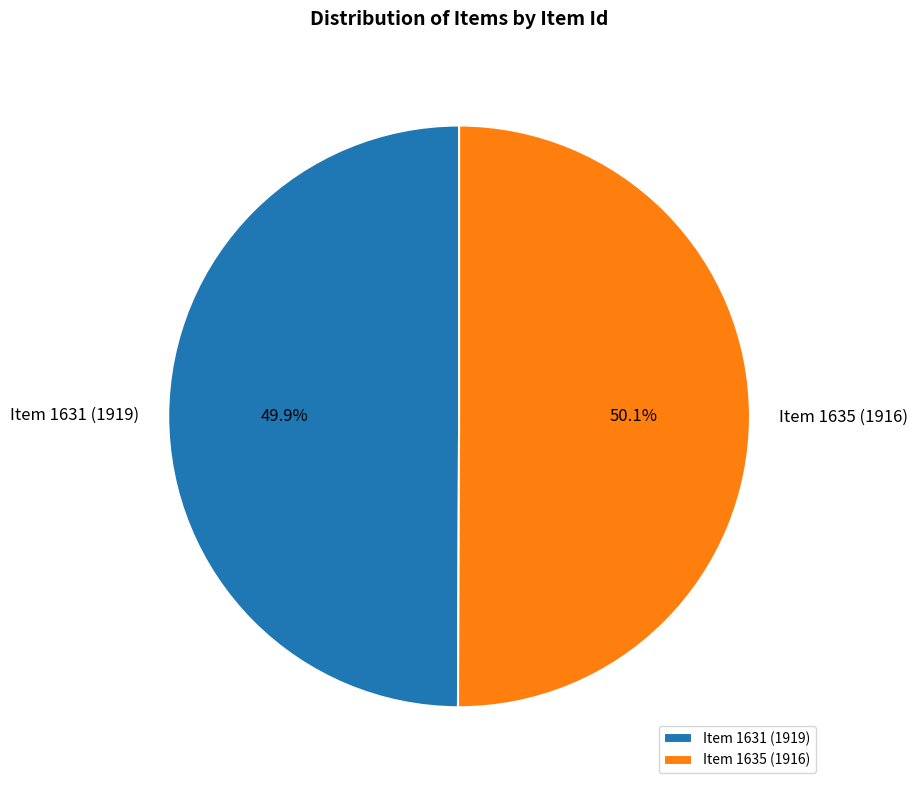

Does any single category account for the majority?

Yes